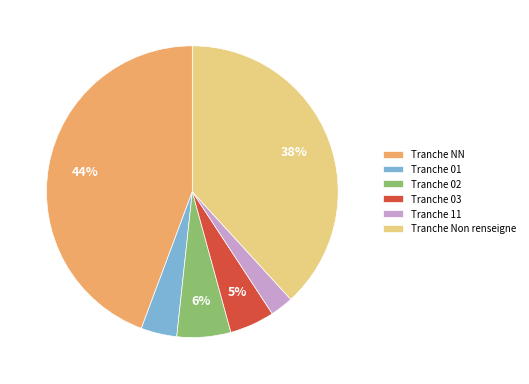

To the nearest percent, what is the average slice percentage?

17%